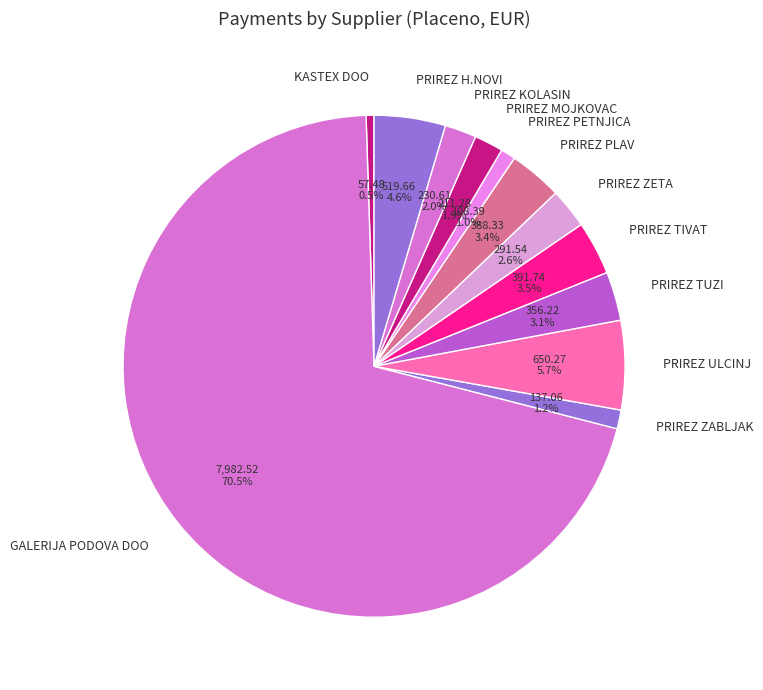

What is the ratio of the value at PRIREZ ZABLJAK to the value at PRIREZ ZETA?

0.5